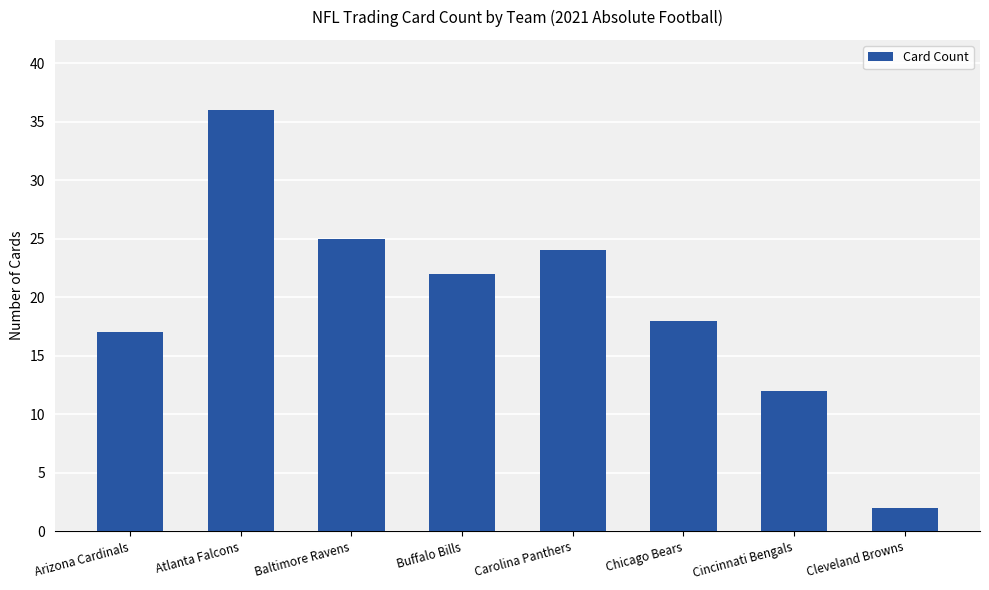

What is the sum of the values at Atlanta Falcons and Carolina Panthers?

60